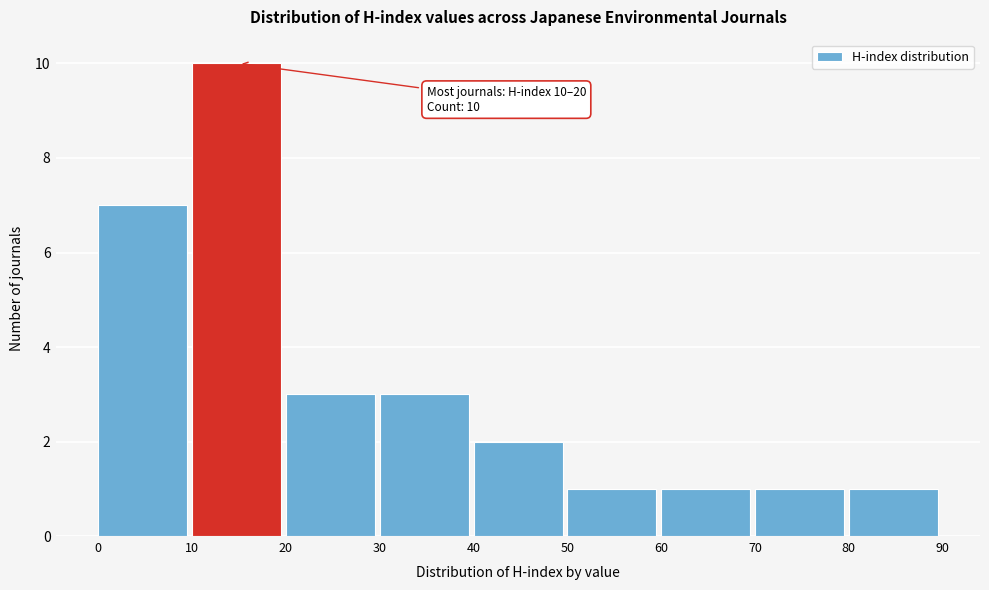

Which range on the x-axis has the tallest bar?

10 to 20